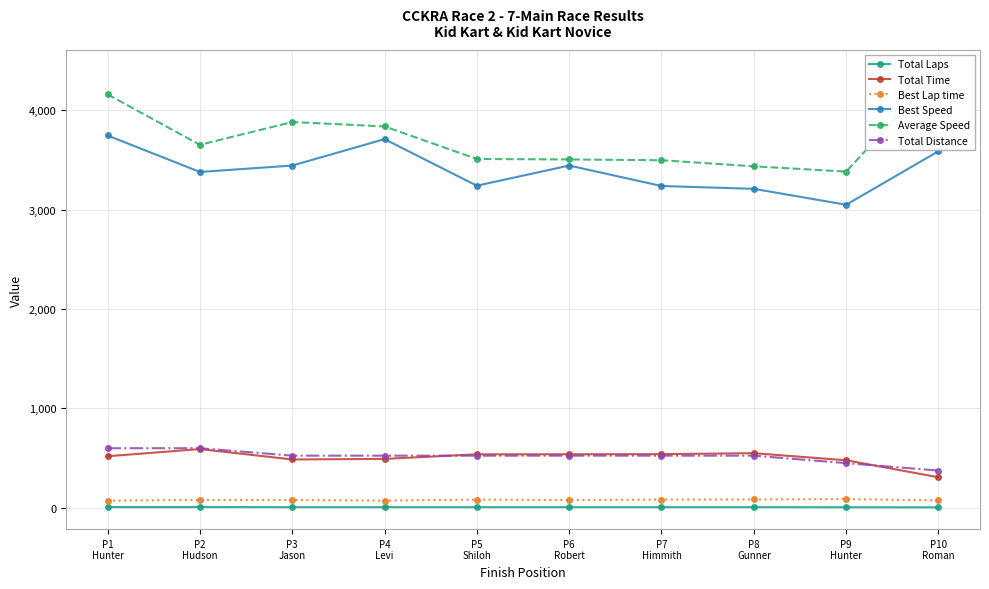

What is the difference between the highest and lowest values at P1
Hunter?

4152.6